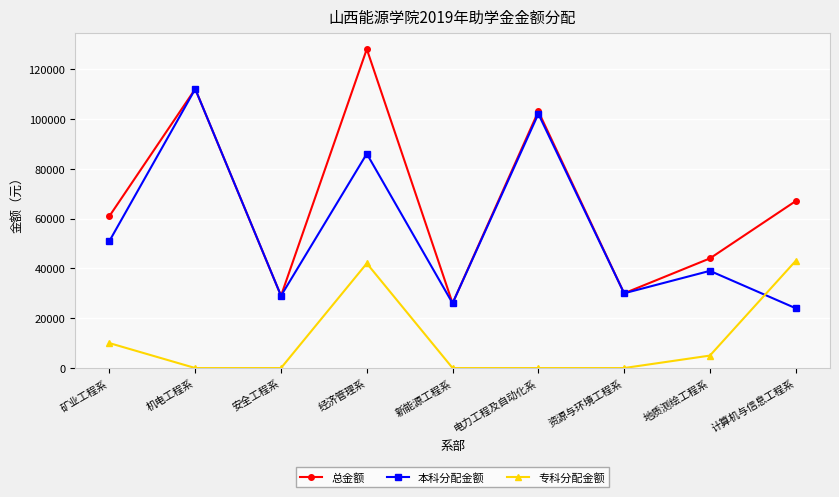

Where is 专科分配金额 nearest to the value 21500?

矿业工程系